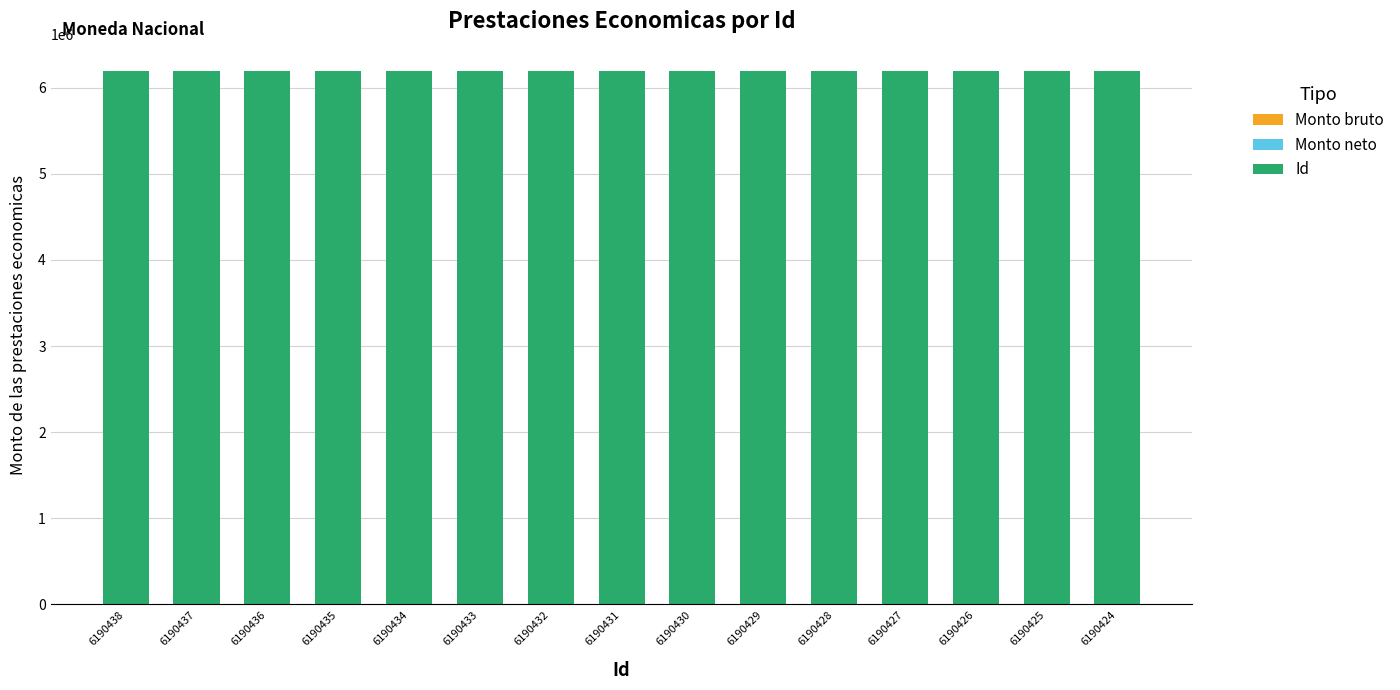

What is the ratio of the value at 6190433 to the value at 6190427?

1.0